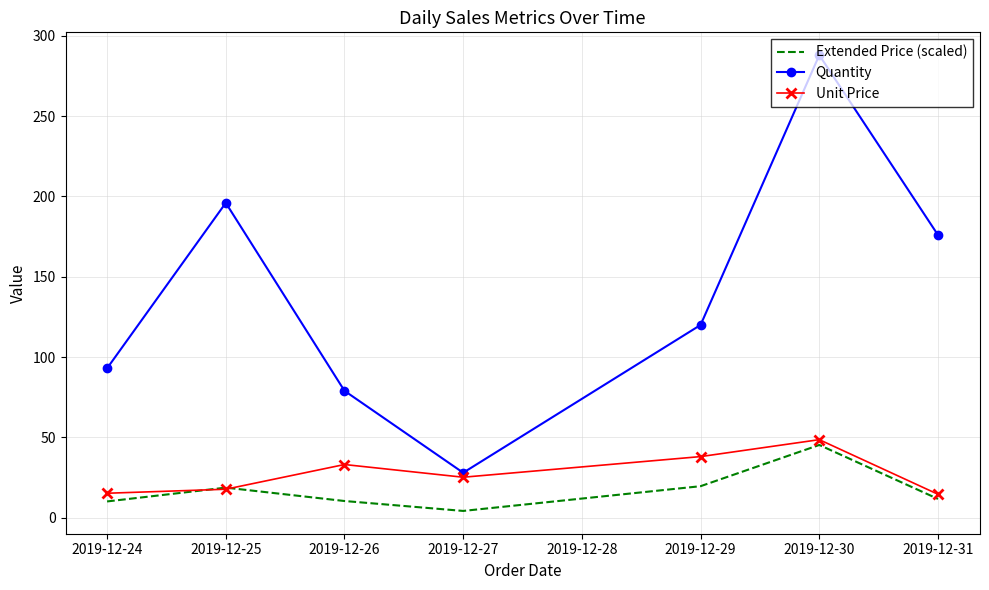

The Extended Price (scaled) series shows 28.1 at 2019-12-25. True or false?

False